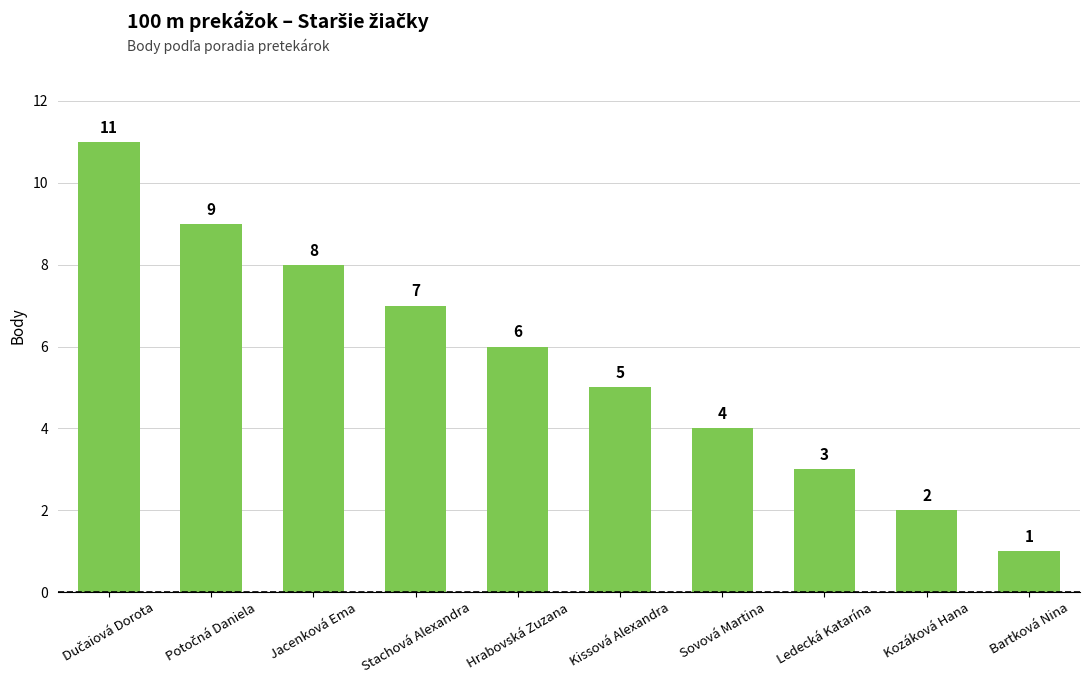

What is the difference between the maximum and minimum values?

10